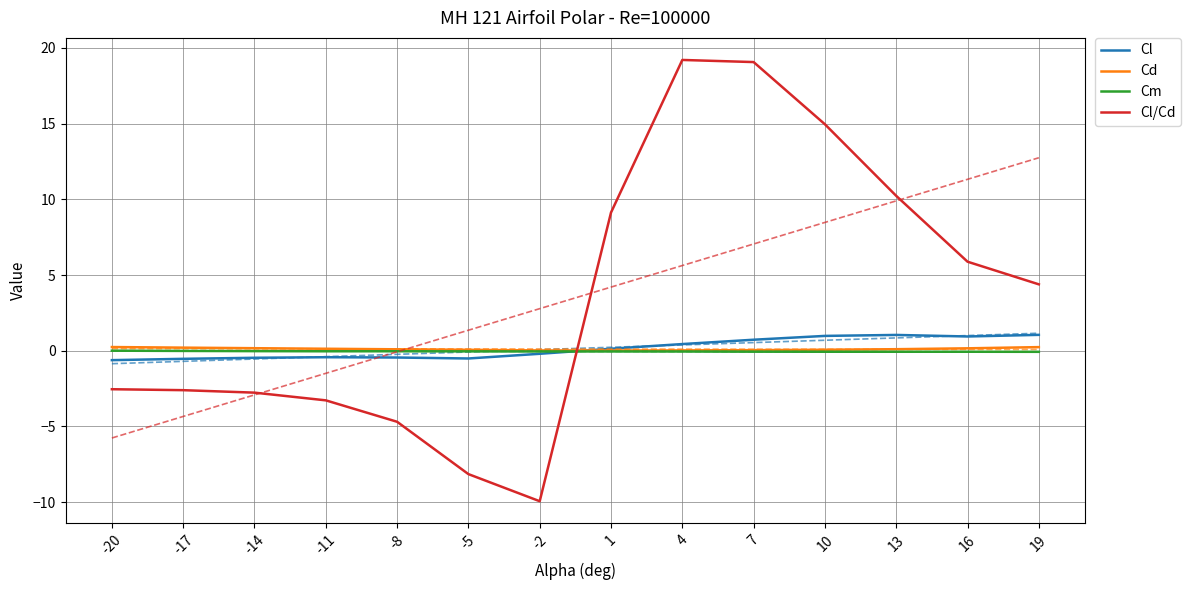

How many interior local valleys does the Cd series have?

1